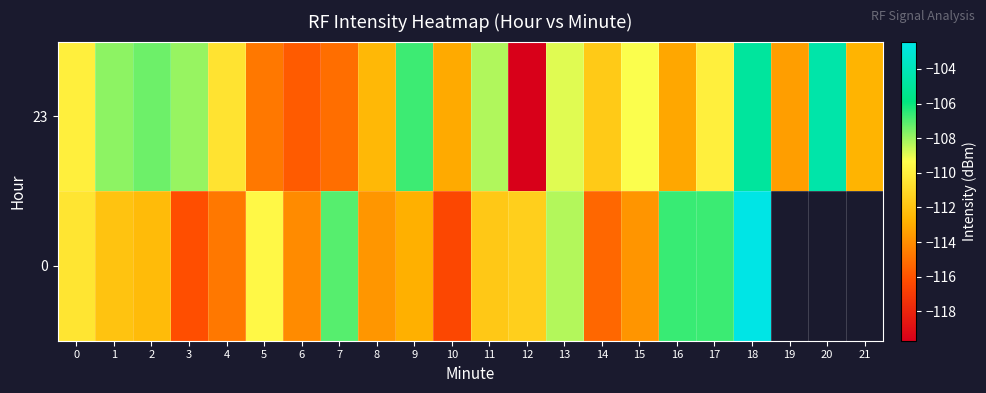

The value of 0 at 18 is -102.4. True or false?

True